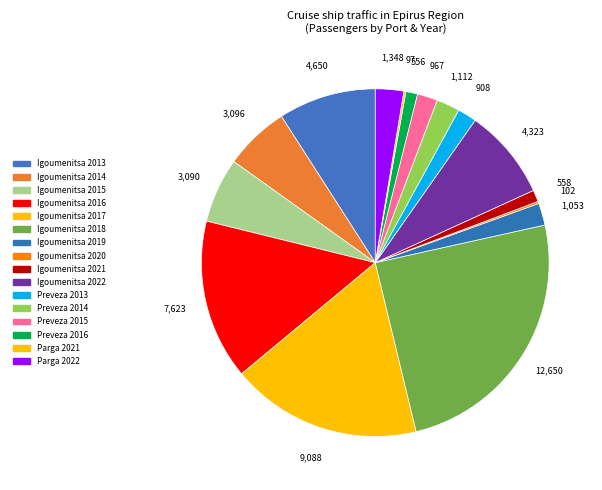

Which slice is the smallest?

Parga 2021